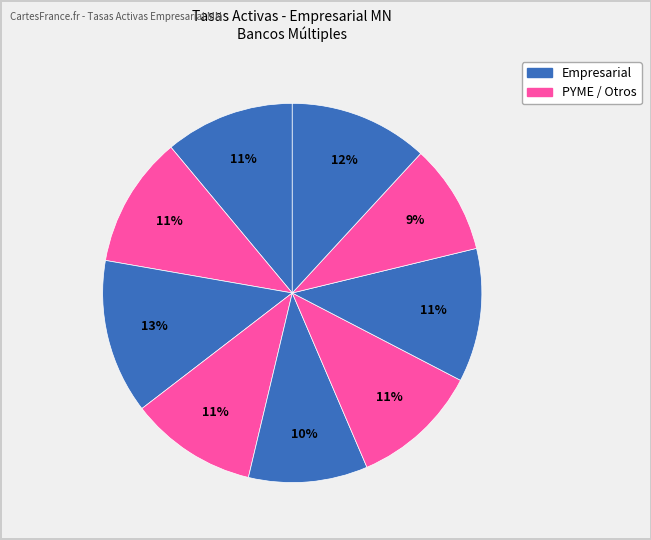

To the nearest percent, what is the difference between the largest and smallest slice percentages?

4%